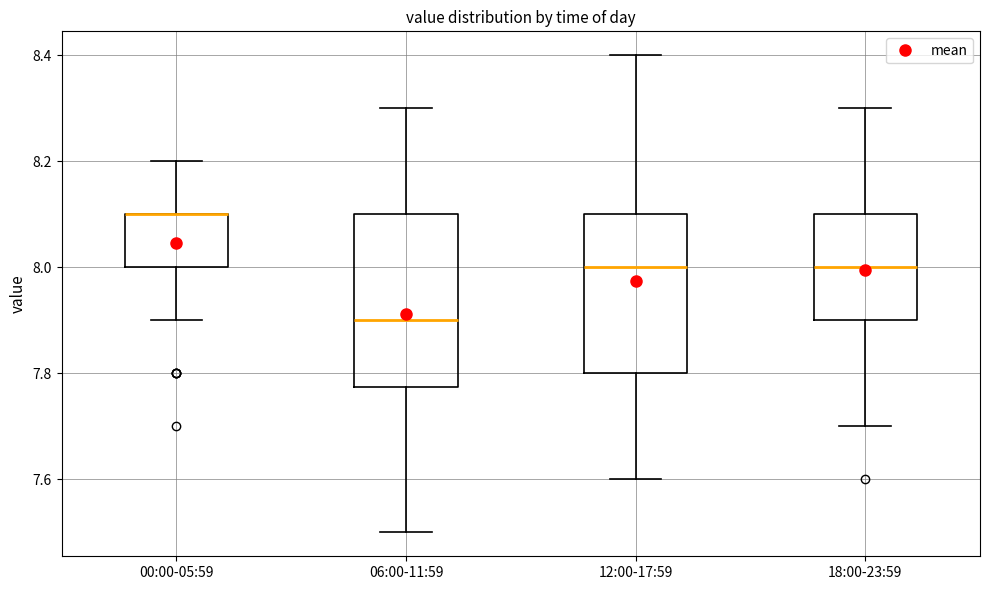

Which box is the tallest, from its lower edge to its upper edge?

06:00-11:59